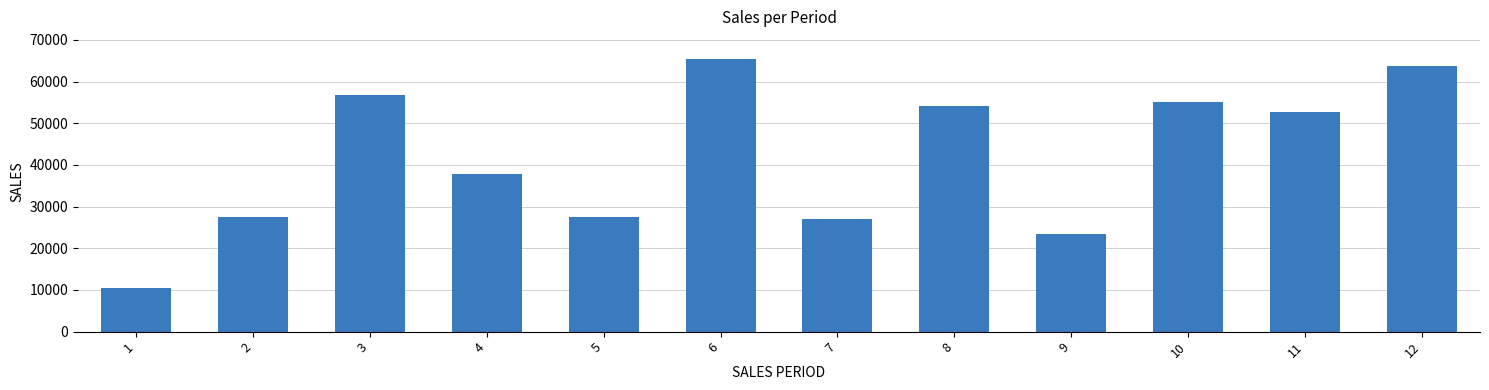

What is the minimum value shown in the chart?

10482